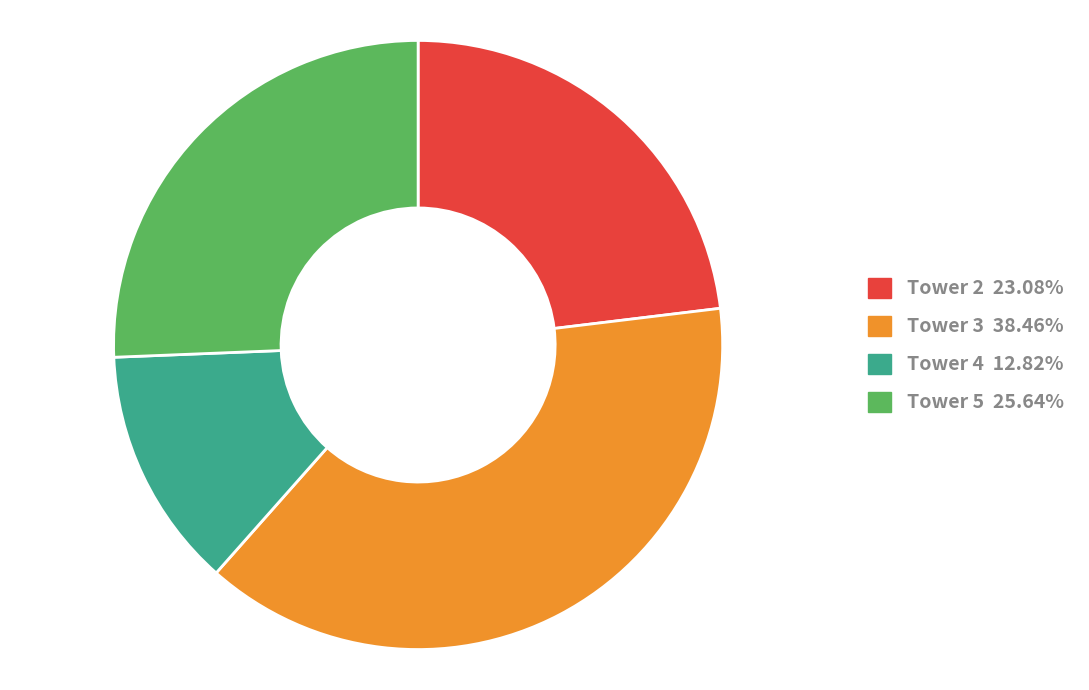

Rank the categories by value from lowest to highest.

Tower 4, Tower 2, Tower 5, Tower 3